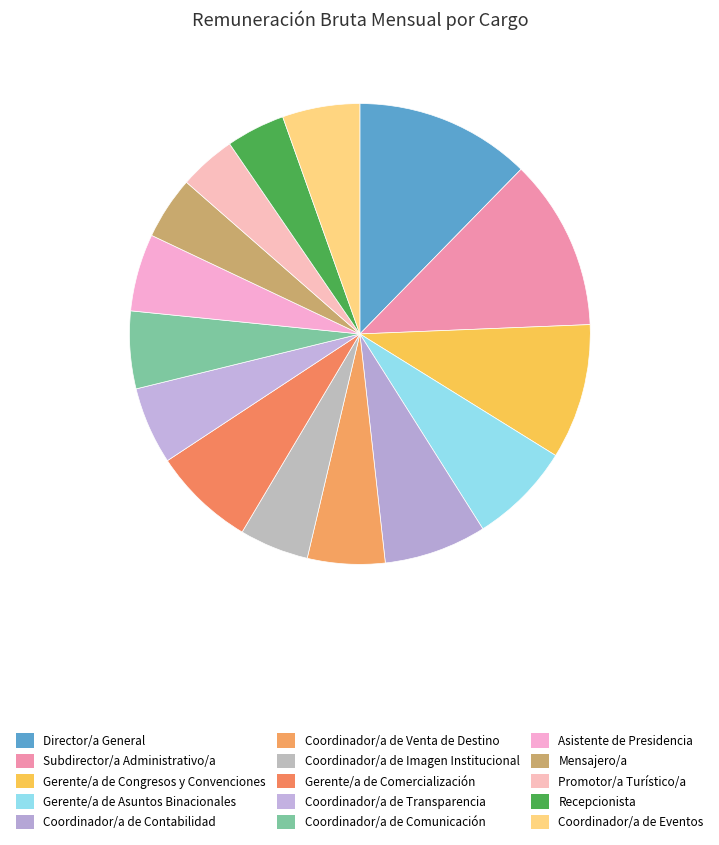

What portion of the pie excludes Coordinador/a de Comunicación?

94.6%